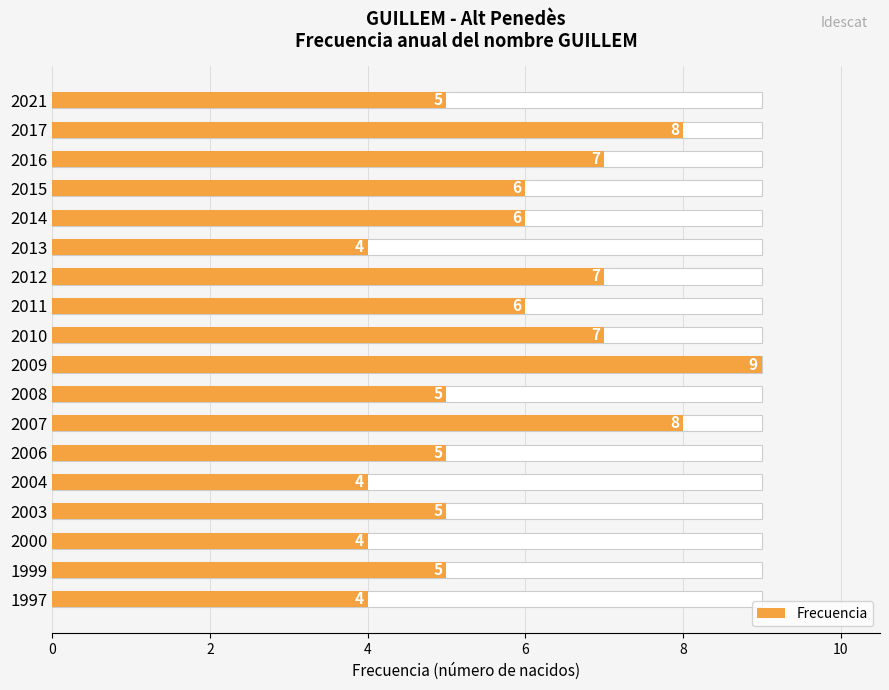

The value at 2017 is 12. True or false?

False